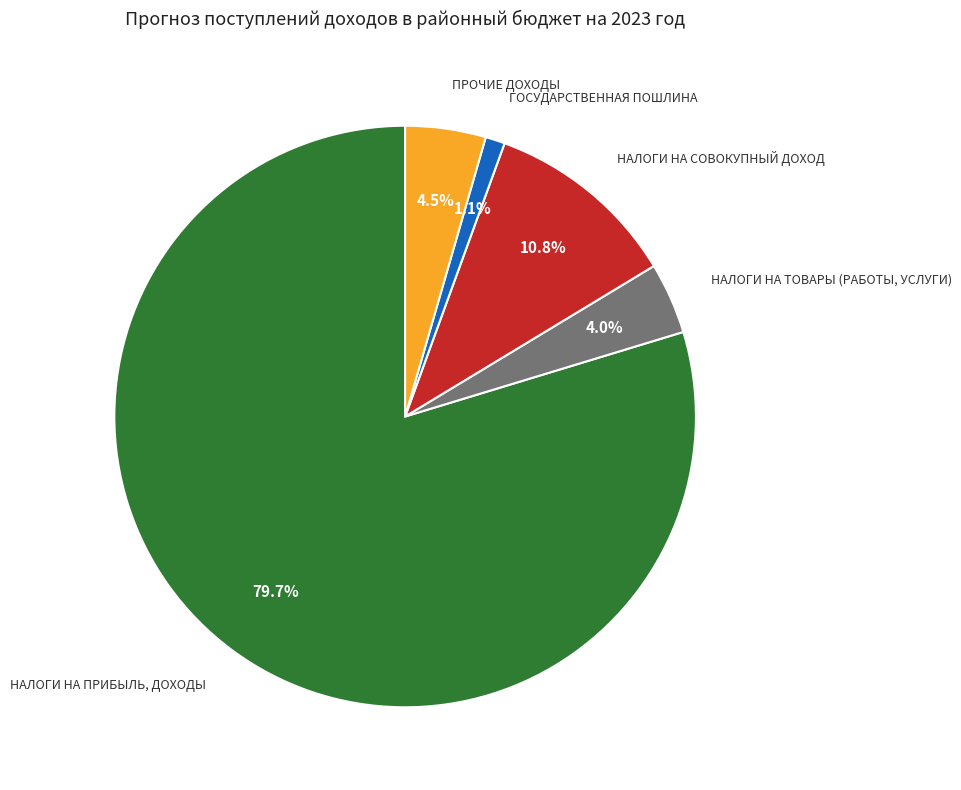

What percentage do ГОСУДАРСТВЕННАЯ ПОШЛИНА and ПРОЧИЕ ДОХОДЫ together represent?

5.6%